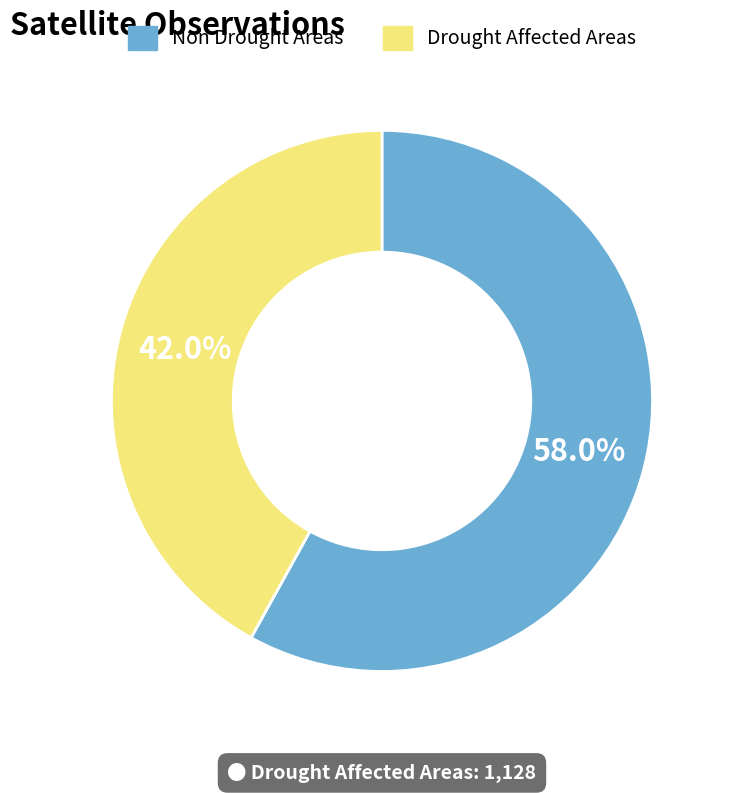

How much of the chart is everything except Non Drought Areas?

42.0%